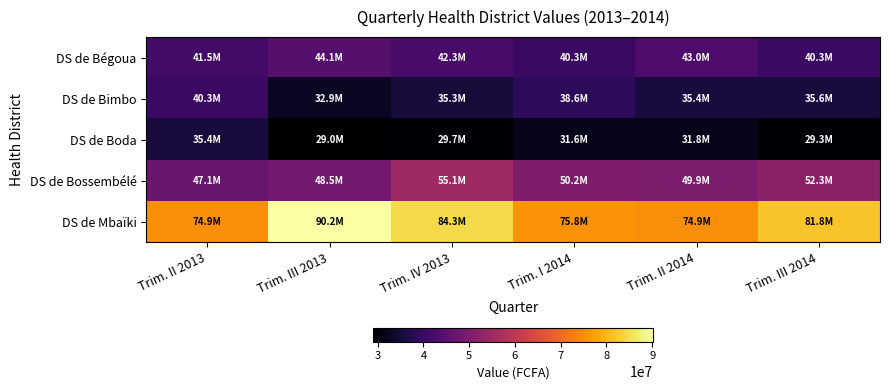

Rank the series at Trim. III 2013 from lowest to highest value.

DS de Boda, DS de Bimbo, DS de Bégoua, DS de Bossembélé, DS de Mbaïki